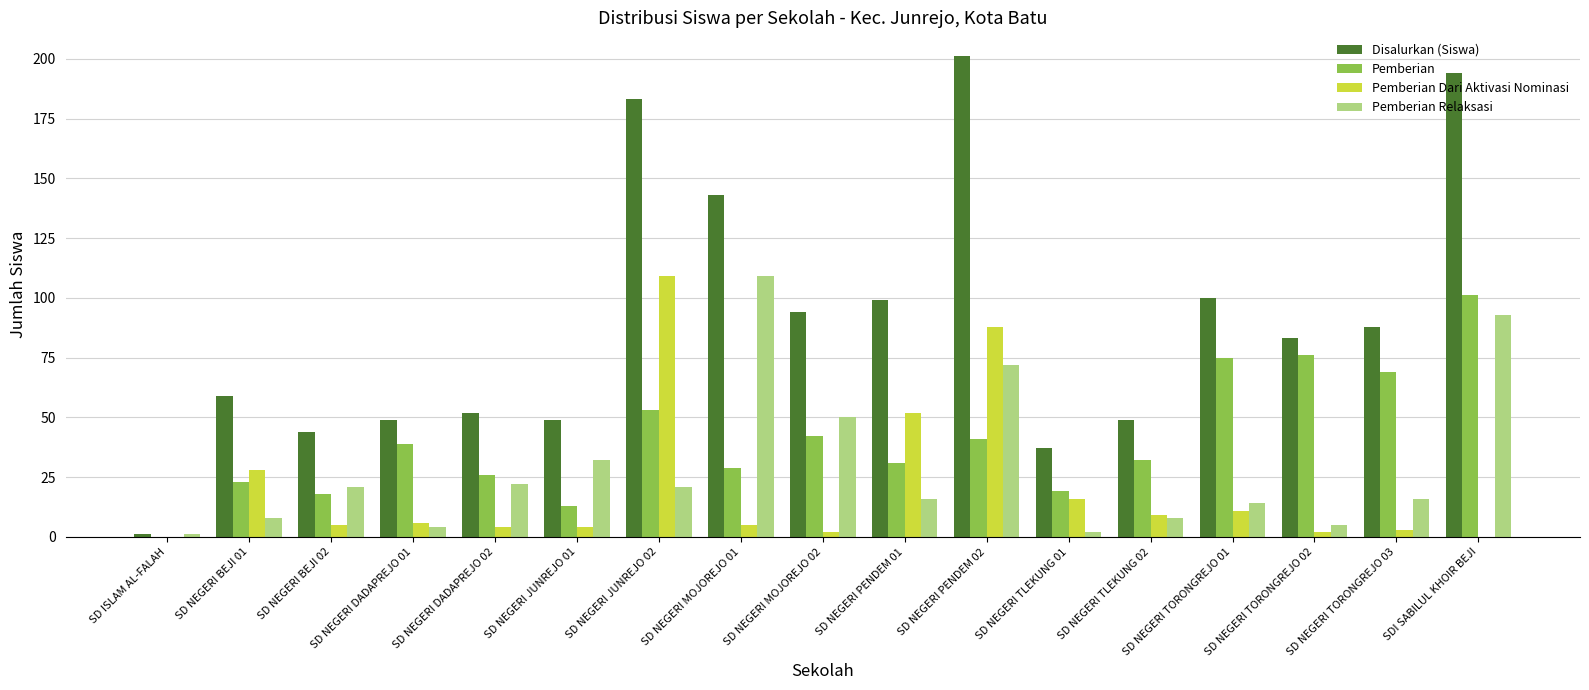

How many distinct data groups are displayed?

4